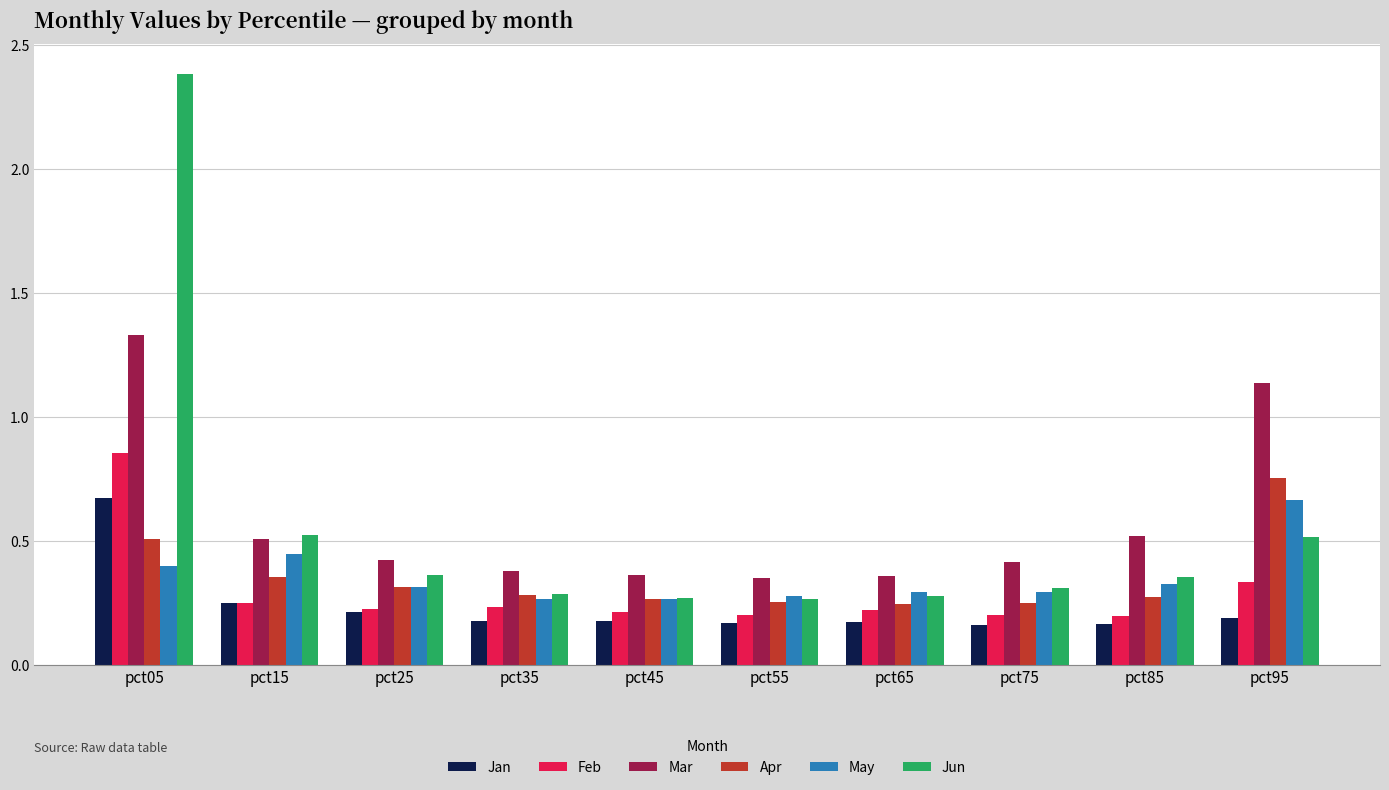

Which category has the highest value across all series?

pct05